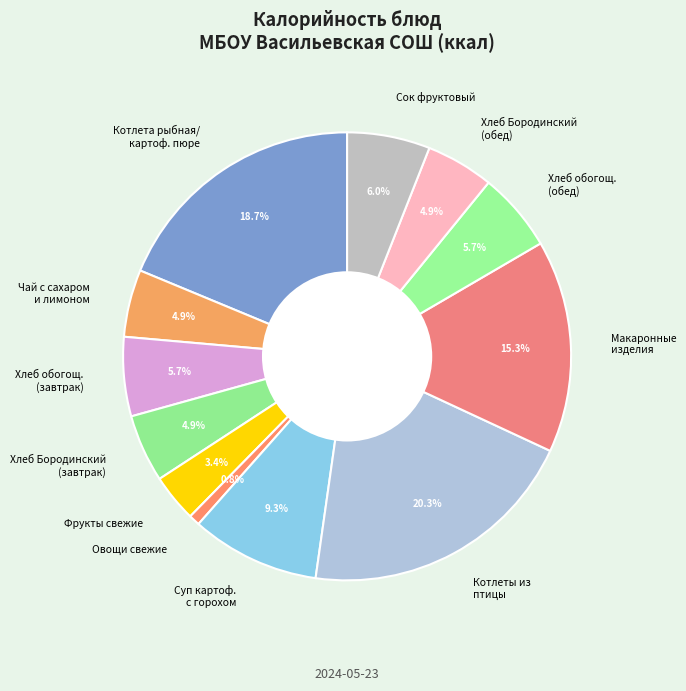

What is the smallest slice in the pie chart?

Овощи свежие